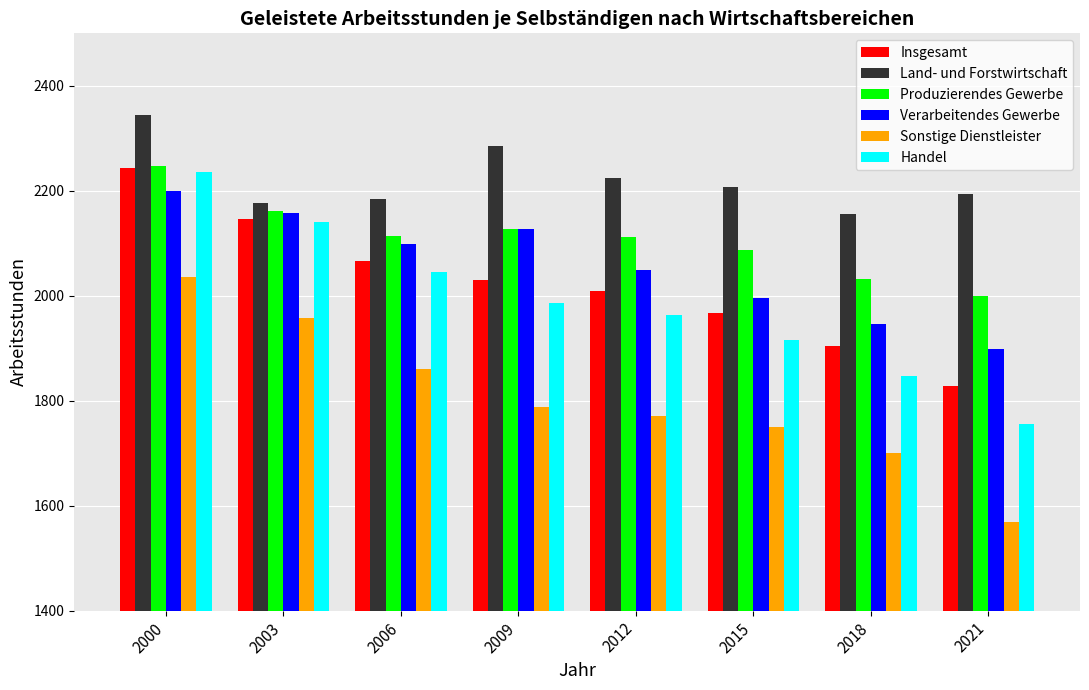

True or false: Verarbeitendes Gewerbe has a value of 2918 at 2018.

False